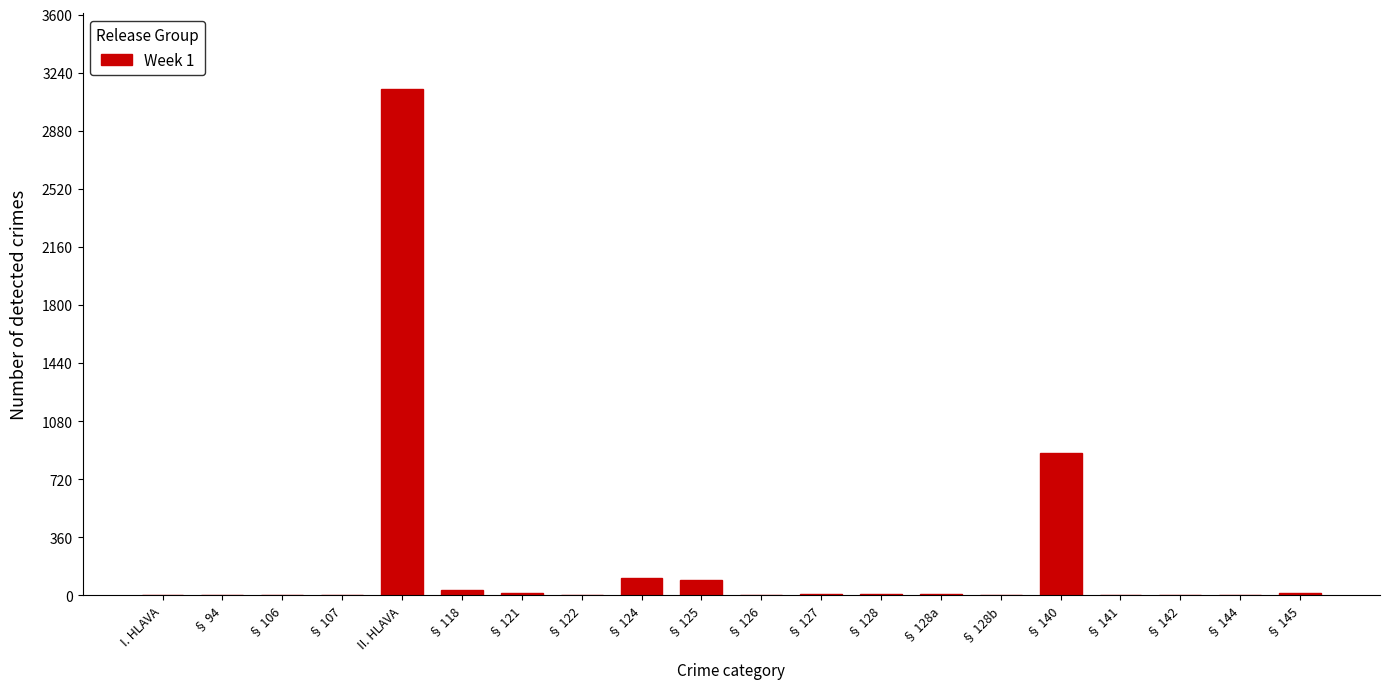

Which category has the highest value across all series?

II. HLAVA